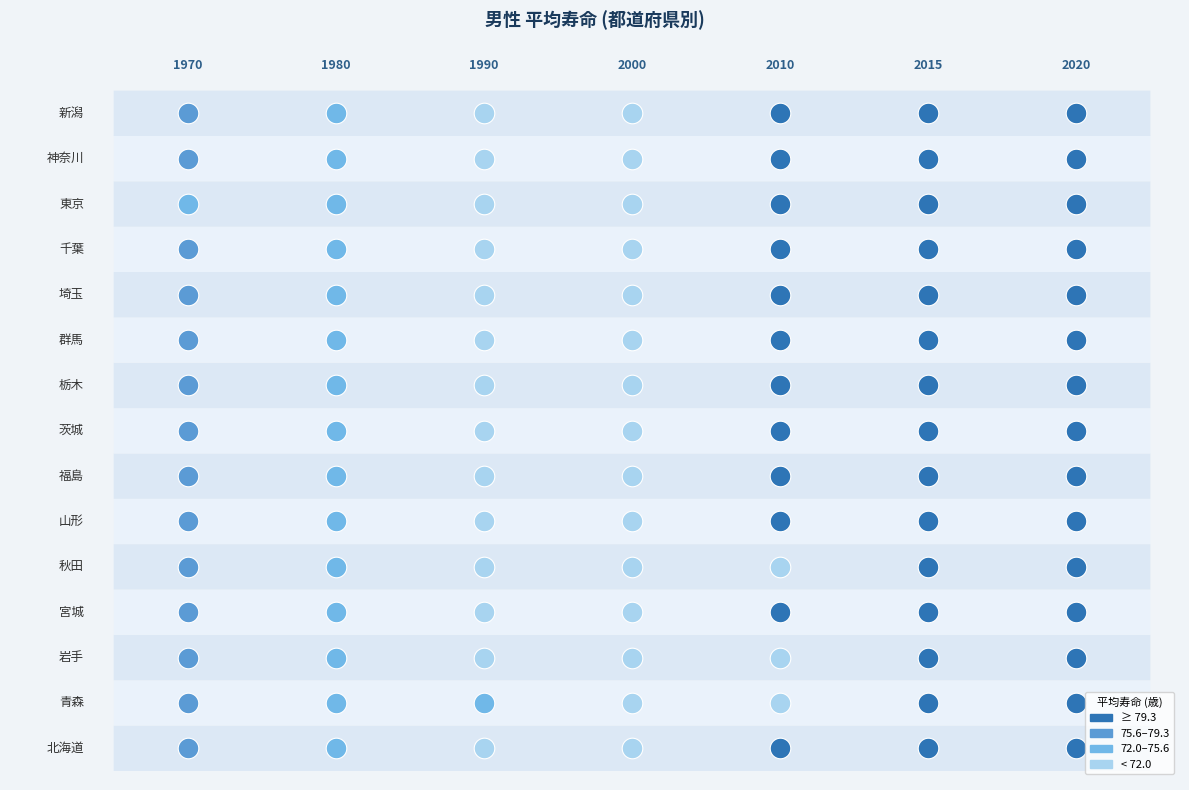

What is the difference between the maximum and minimum values in the 福島 series?

12.1